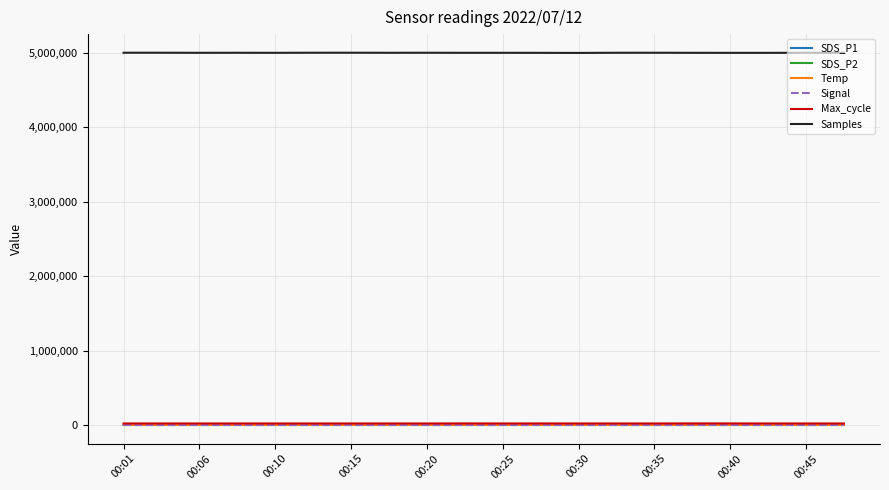

What is the maximum value shown in the chart?

5002591.0